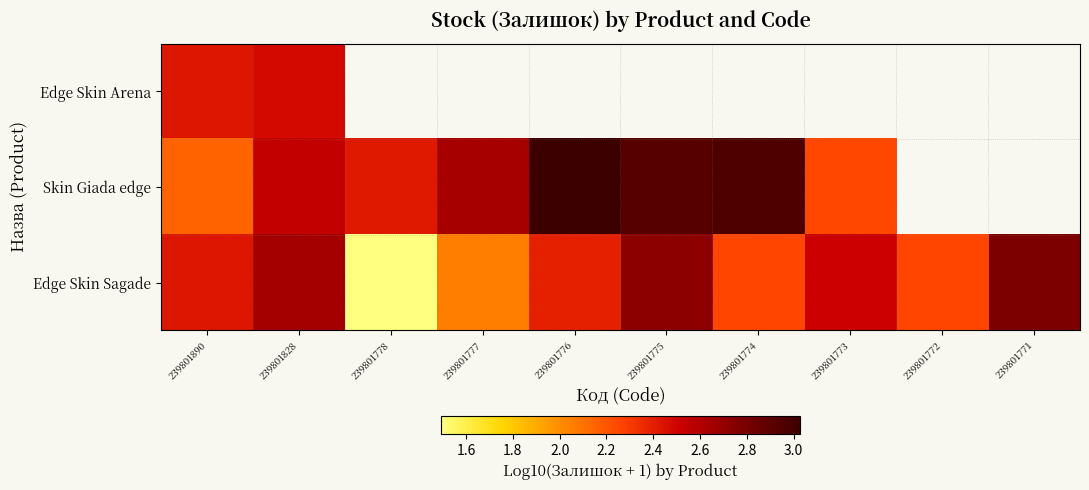

Where is Edge Skin Arena nearest to the value 2?

239801890